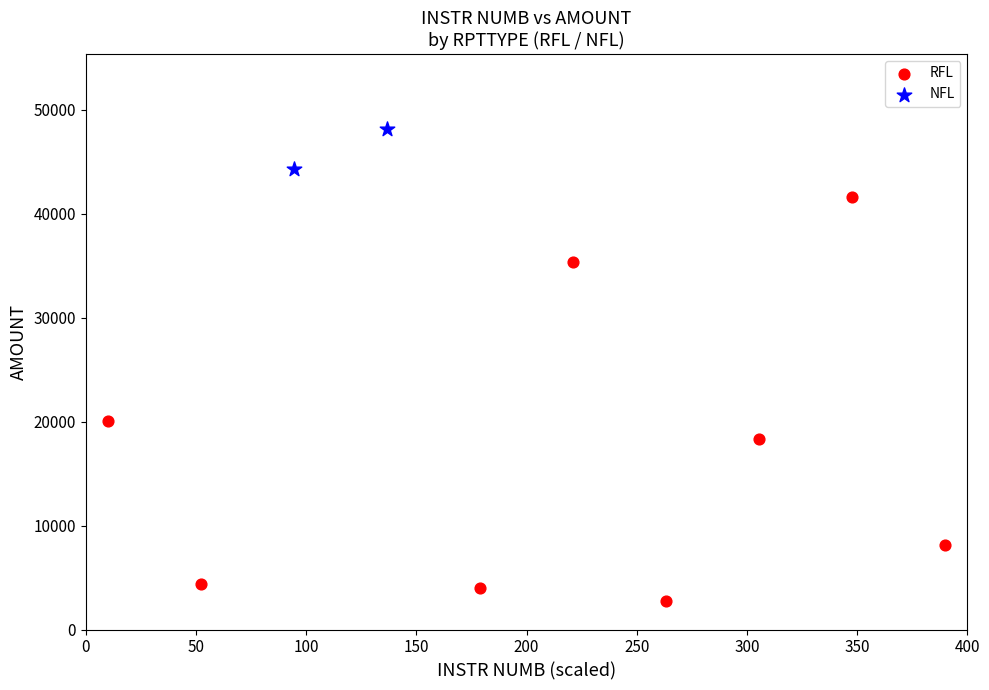

What are all the series names shown in the legend?

RFL, NFL